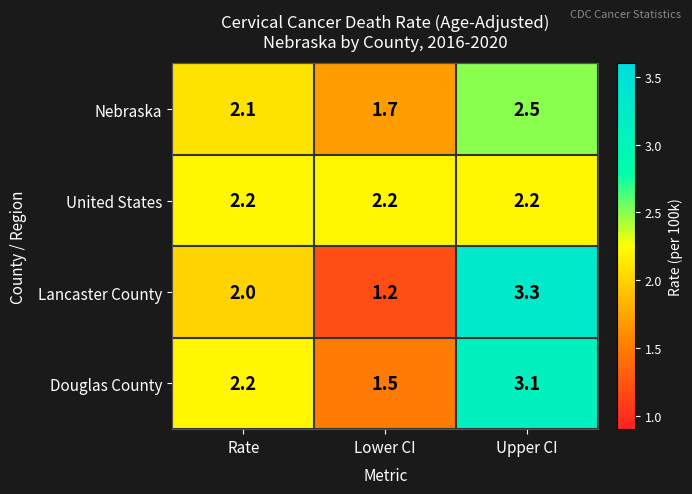

What is the minimum value for Nebraska?

1.7